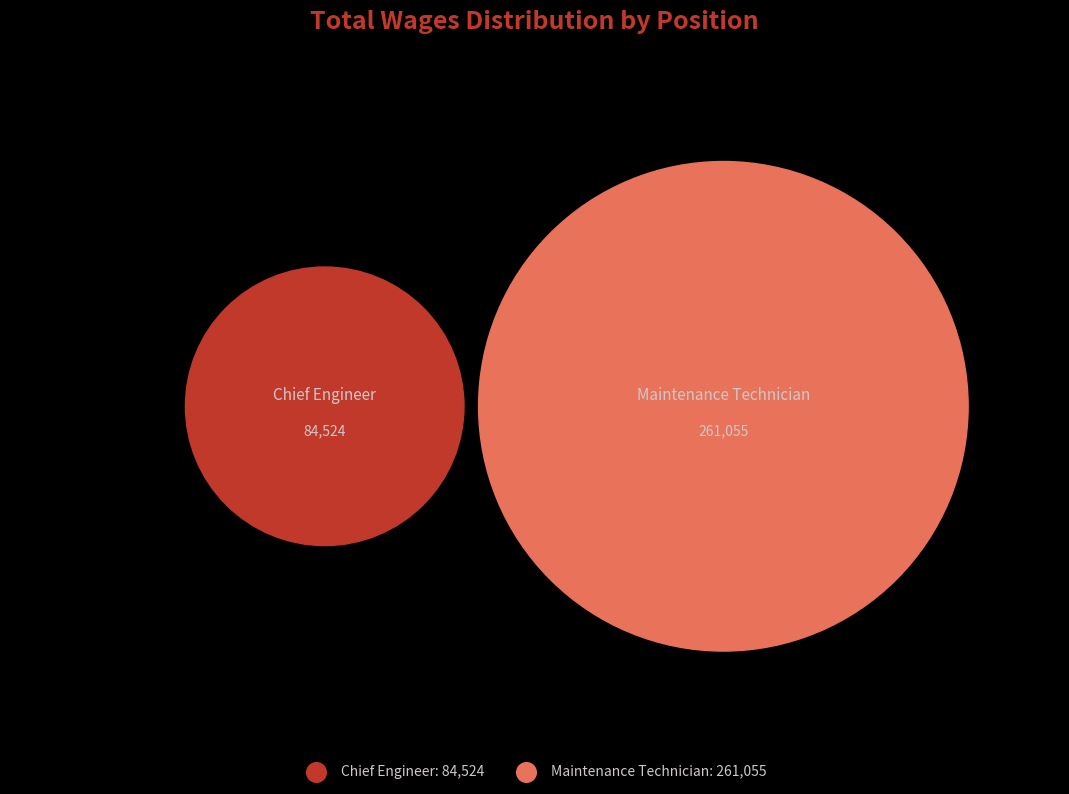

Is it true that Maintenance Technician is 32% of the pie?

False